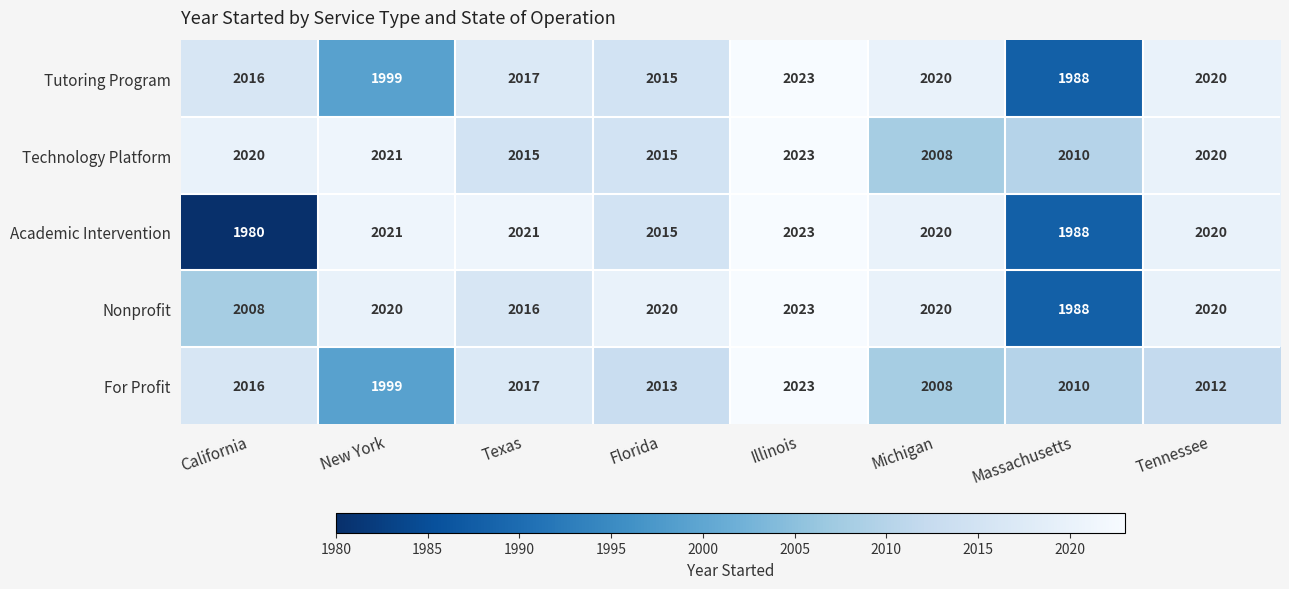

What is the approximate value of For Profit at California, to the nearest 5?

2015